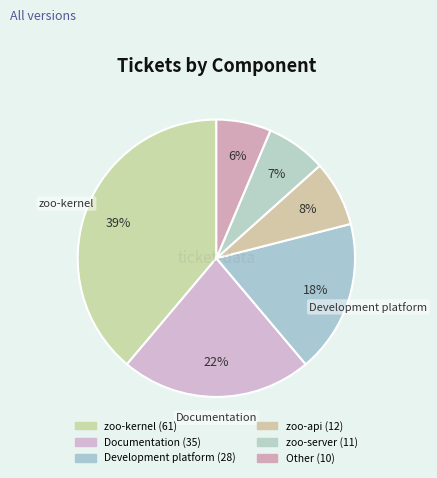

To the nearest percent, what is the combined percentage of zoo-kernel and zoo-server?

46%